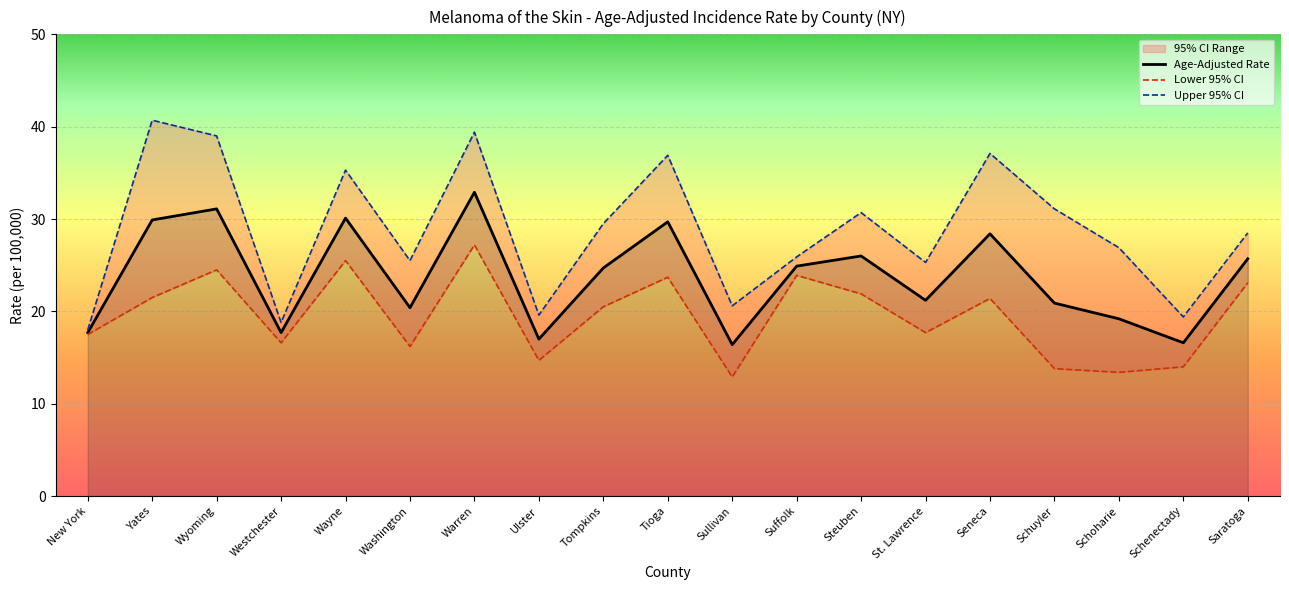

What is the sum of the Lower 95% CI values at Washington and New York?

33.7